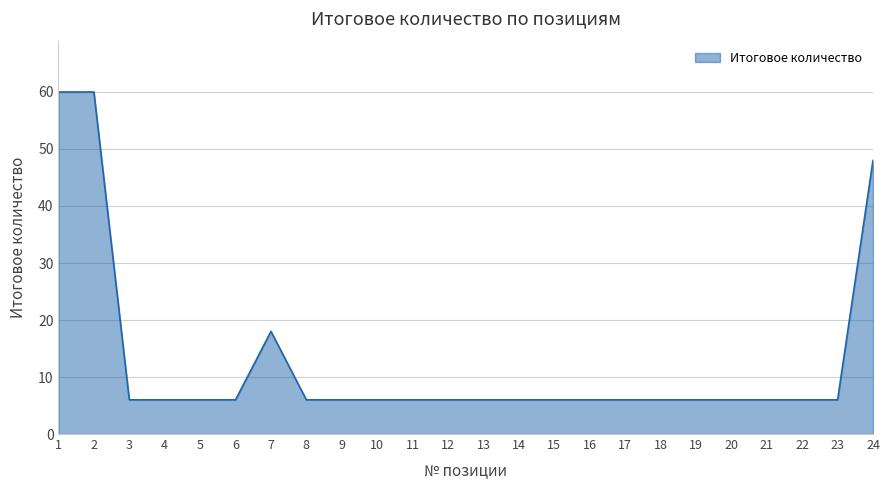

What is the smallest value displayed?

6